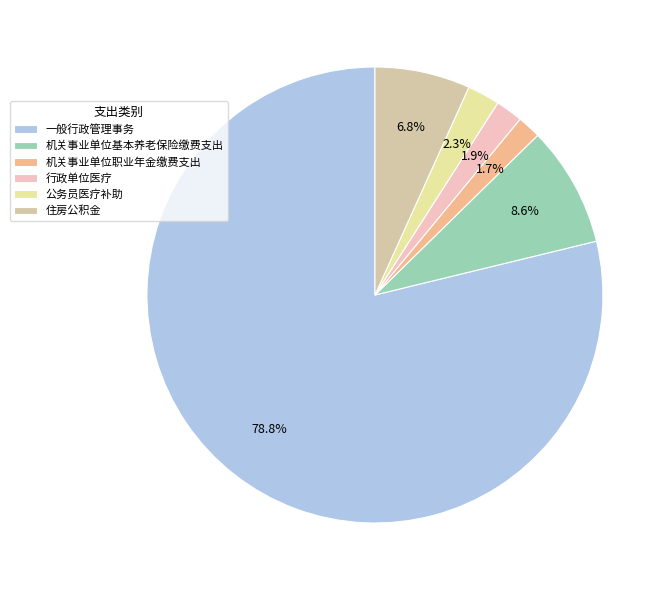

The 公务员医疗补助 slice represents 14% of the pie. True or false?

False